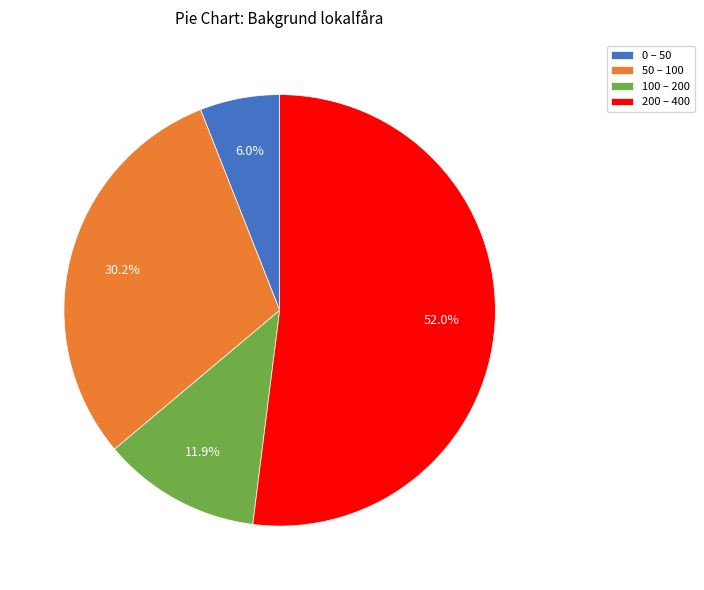

Does any single category account for the majority?

Yes